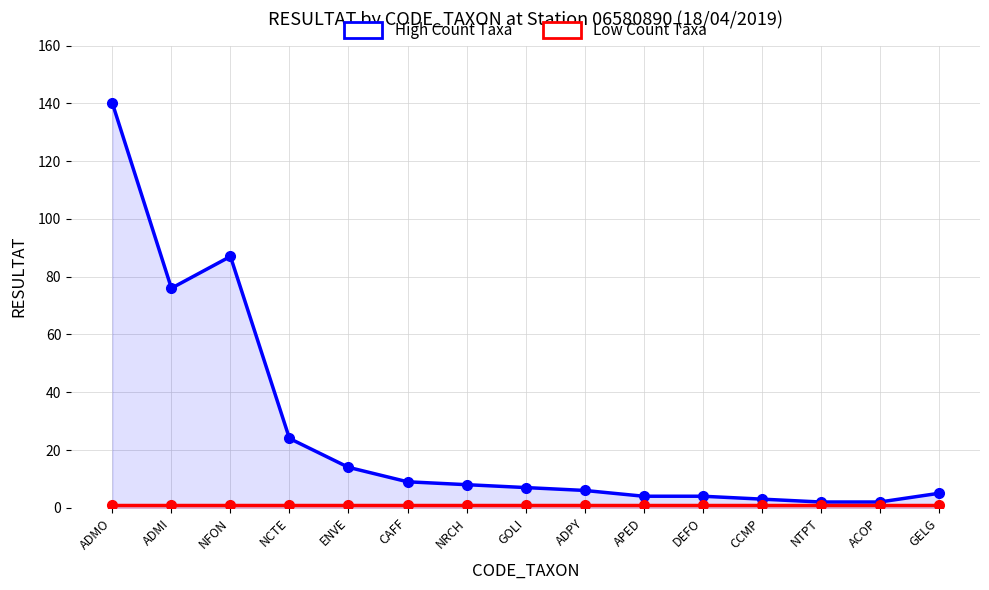

Count the number of categories in the chart.

15